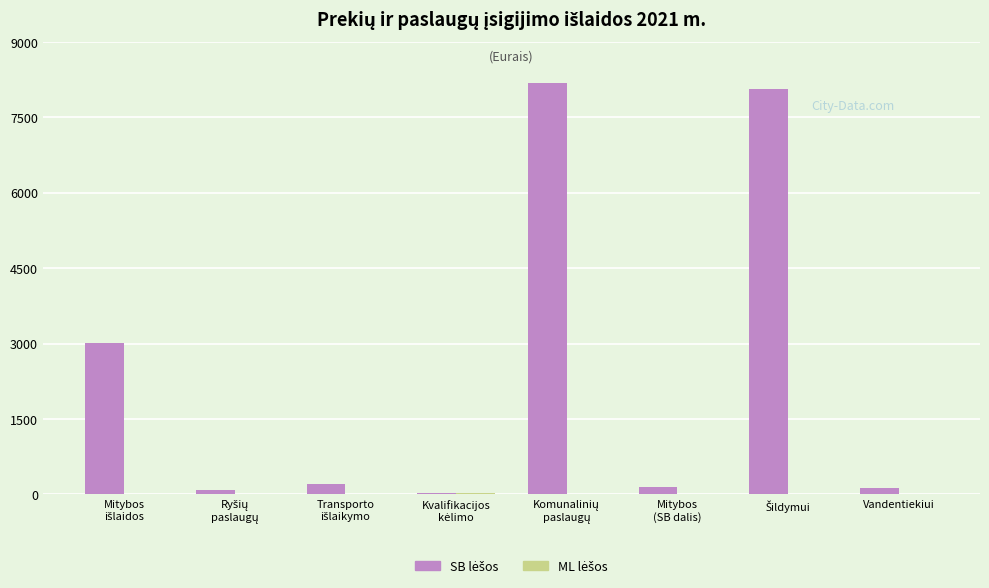

Where does the SB lėšos series first go above 210?

Mitybos
išlaidos